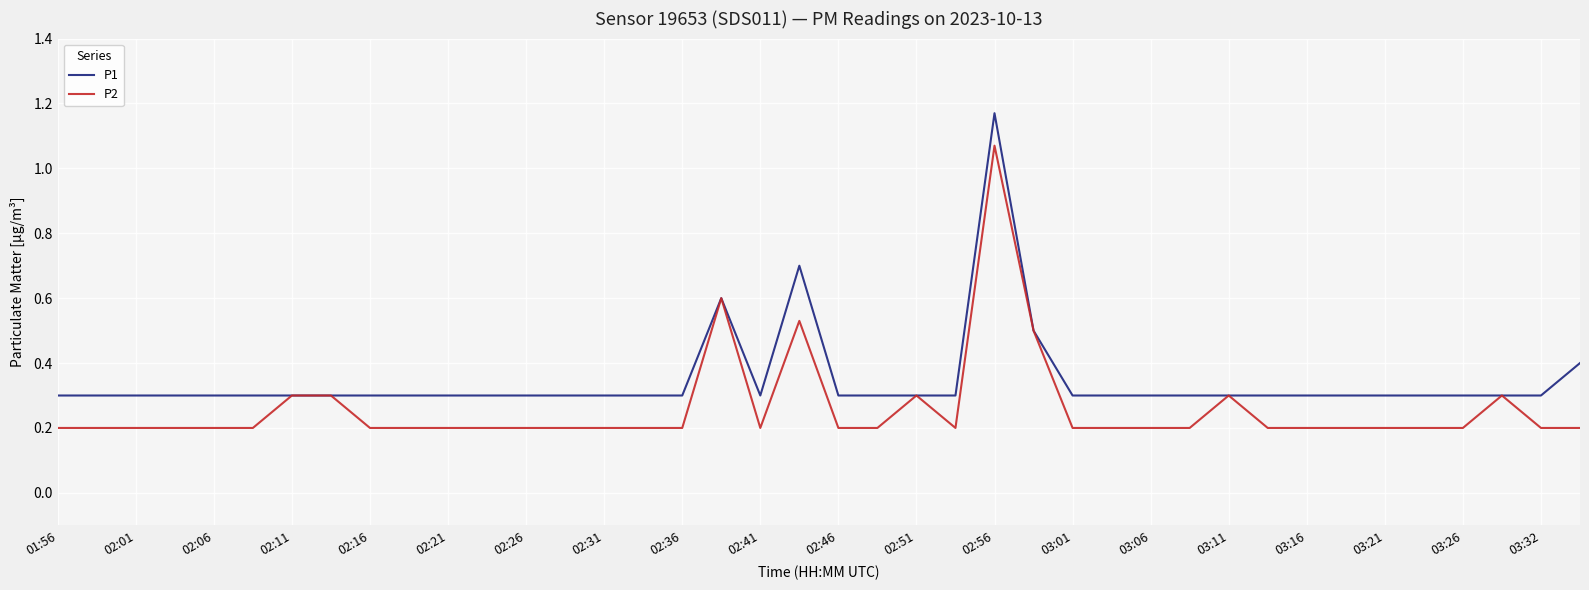

What is the lowest value of the P2 series?

0.2